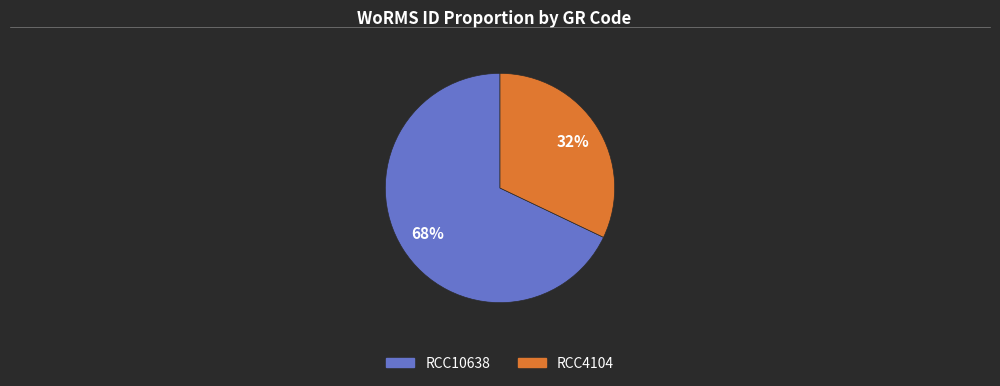

Count the number of slices in the pie.

2